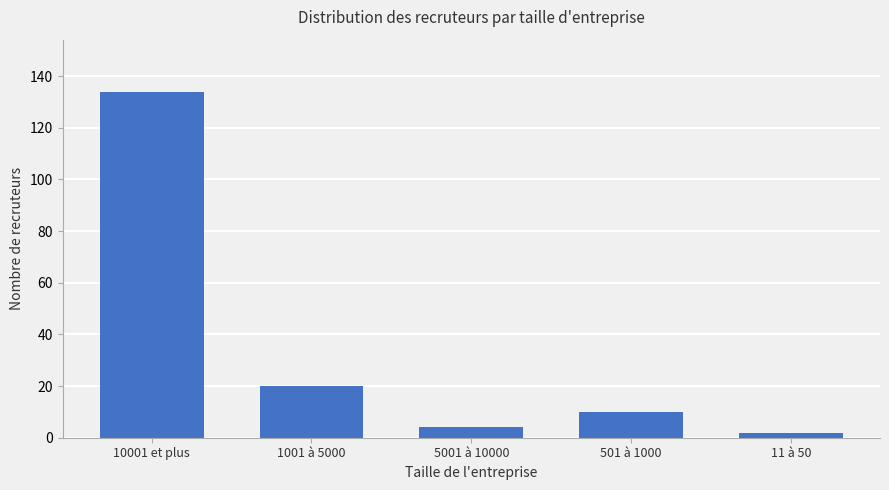

Which label corresponds to the smallest value in the chart?

11 à 50